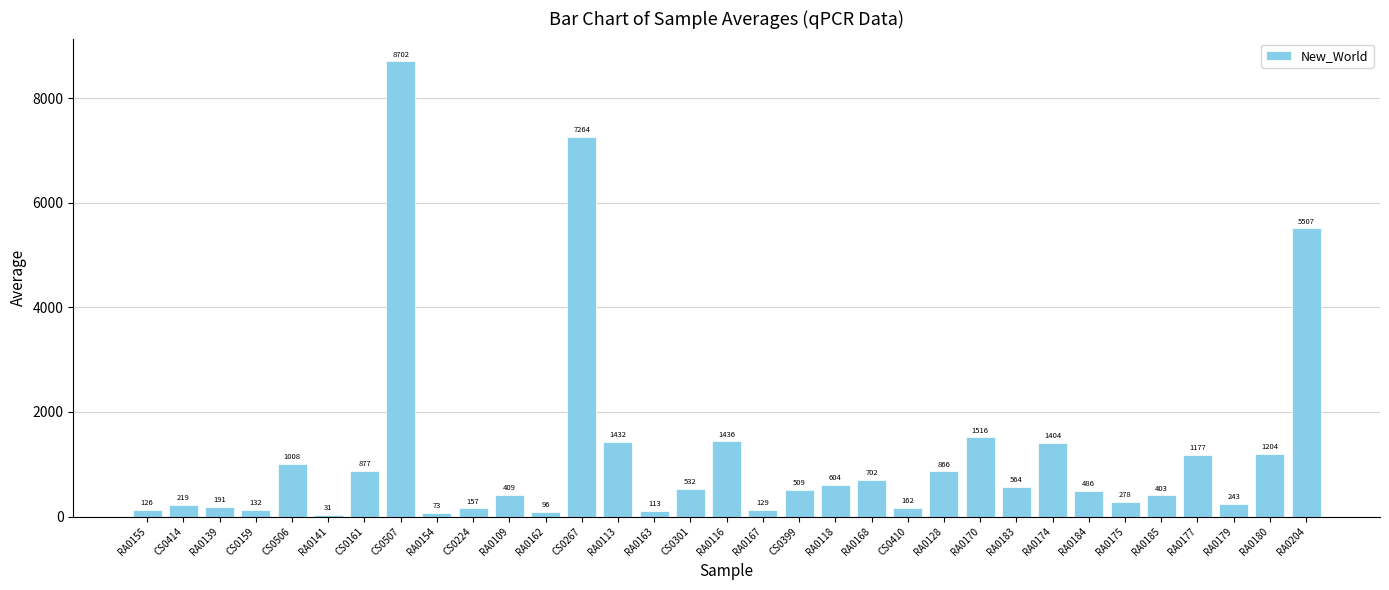

What is the sum of the values at RA0118 and RA0154?

677.1